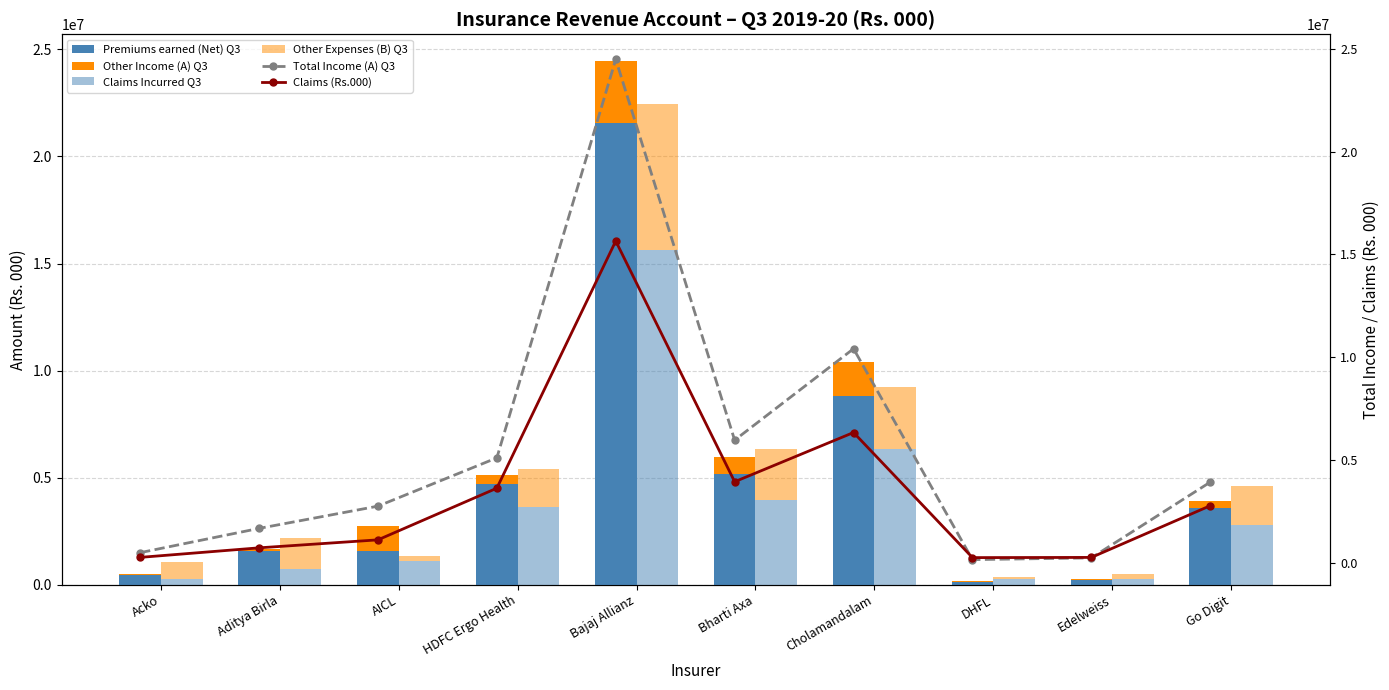

What is the smallest value displayed?

7185